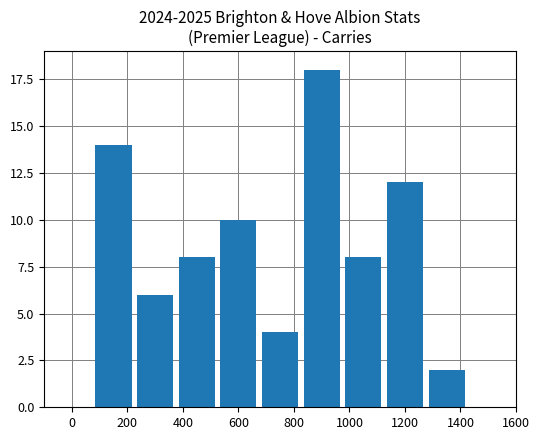

How many data points does each series have?

9